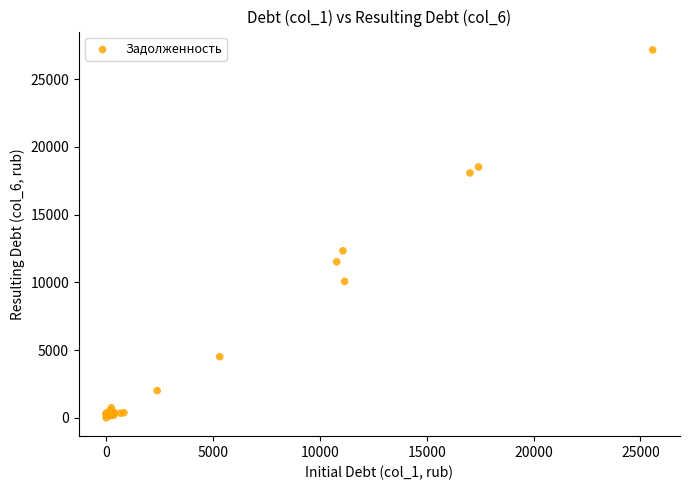

What Y value in the scatter plot is closest to 13579?

12329.8